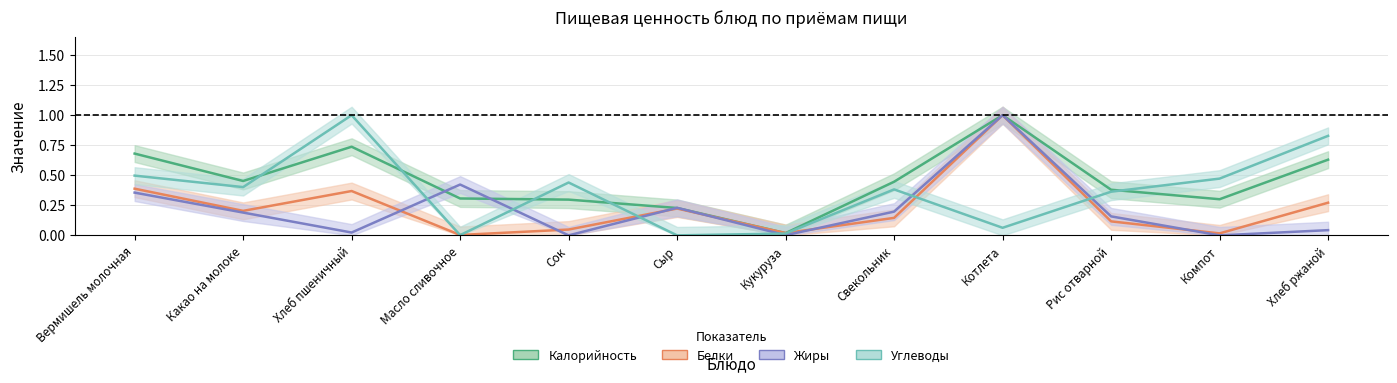

Which has a higher value, Кукуруза or Вермишель молочная?

Вермишель молочная